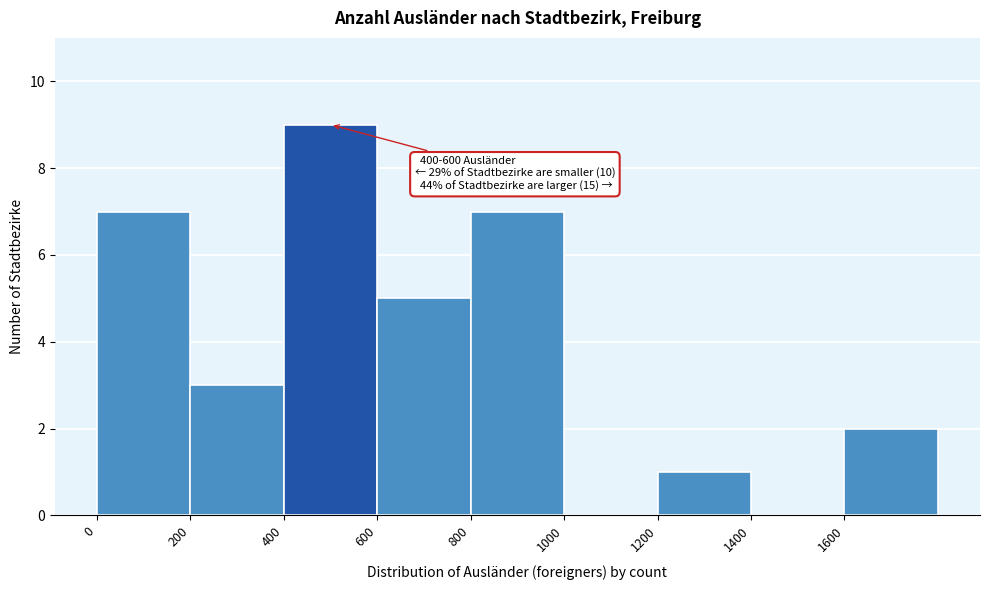

Which range on the x-axis has the tallest bar?

400 to 600